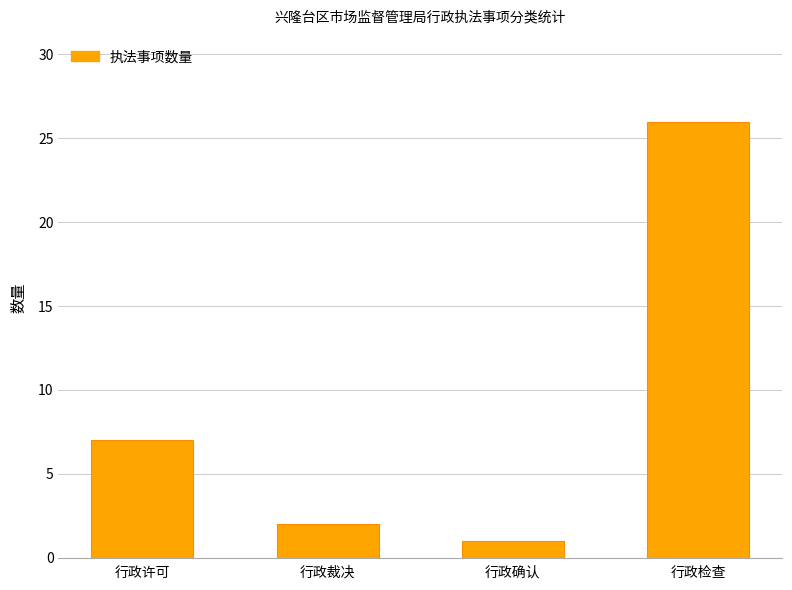

Rank the categories by value from highest to lowest.

行政检查, 行政许可, 行政裁决, 行政确认